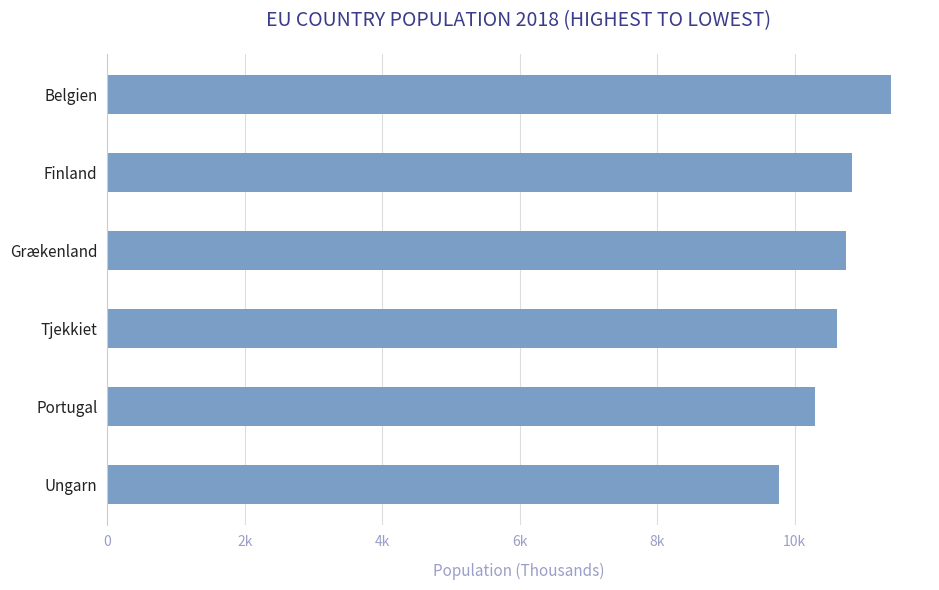

Does the chart contain any negative values?

No